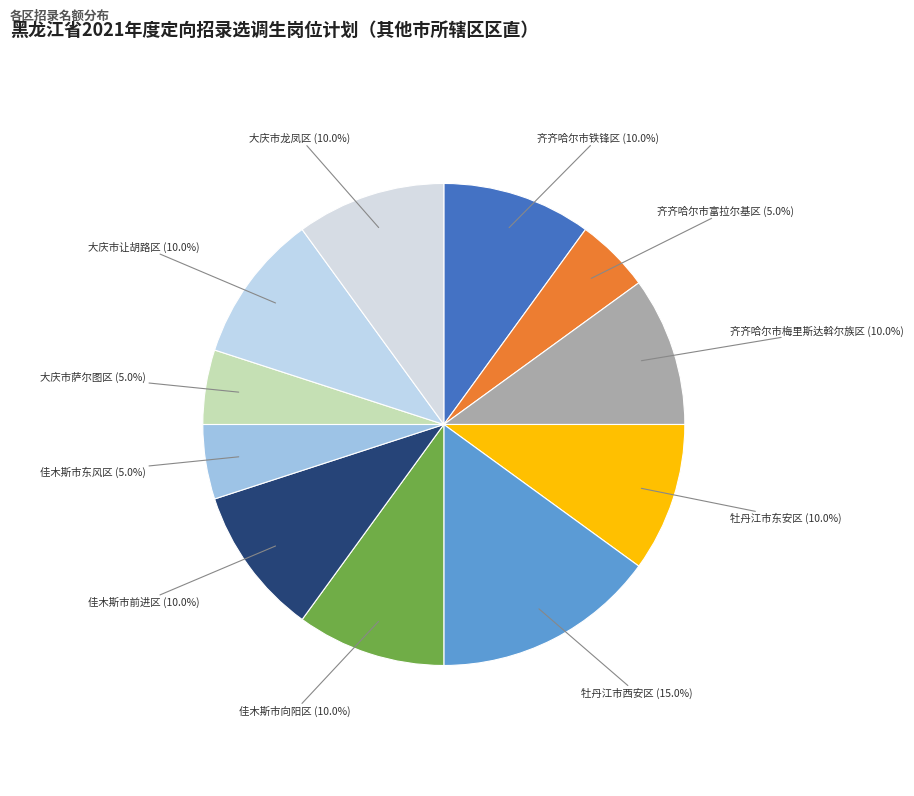

Which slice is the smallest?

齐齐哈尔市富拉尔基区